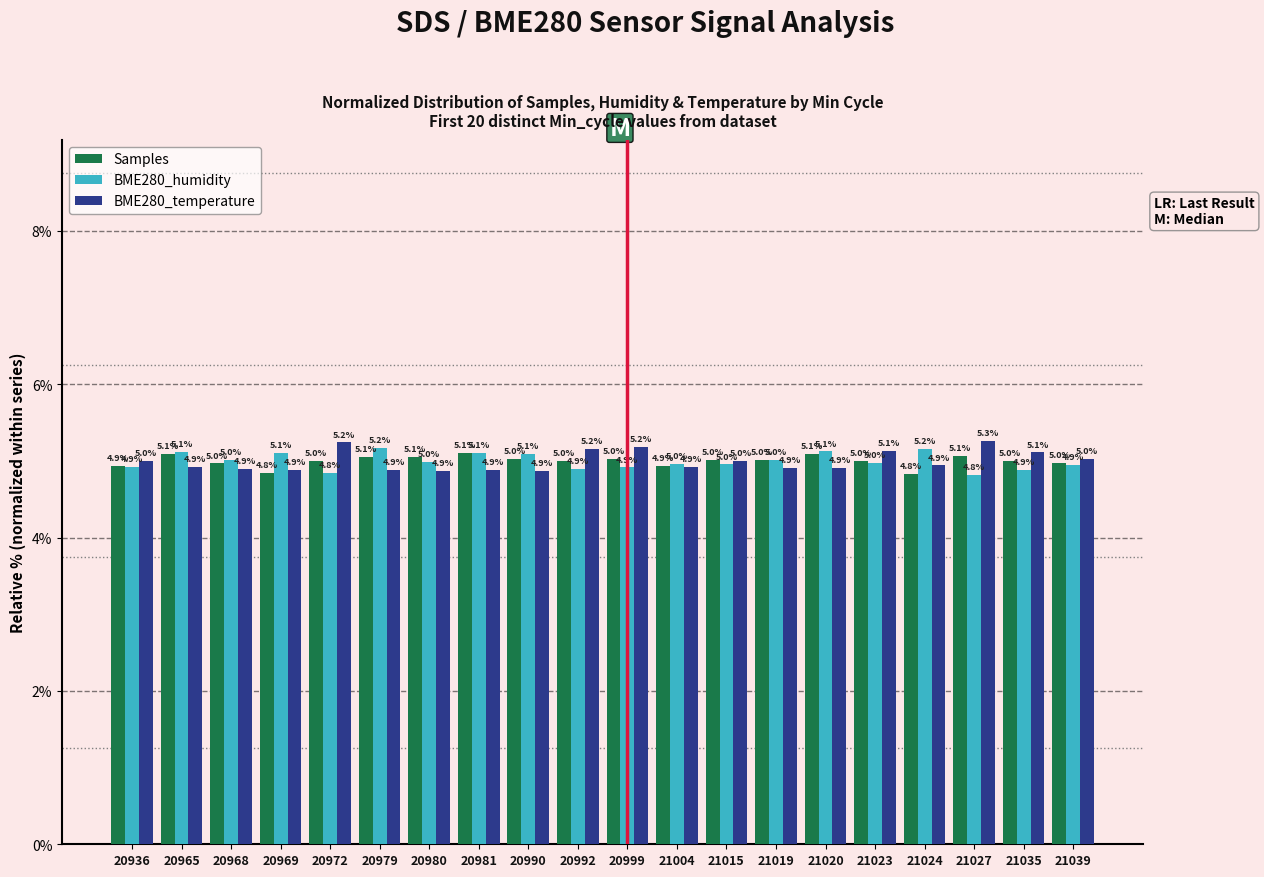

Which series changed the most between 20990 and 21023?

BME280_temperature